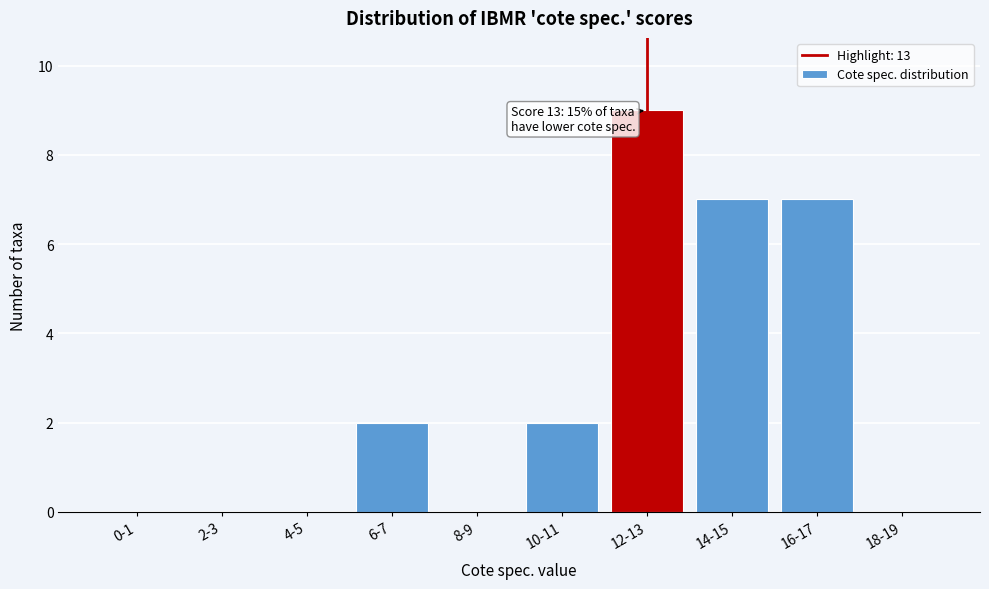

What is the sum of the values at 16-17 and 8-9?

7